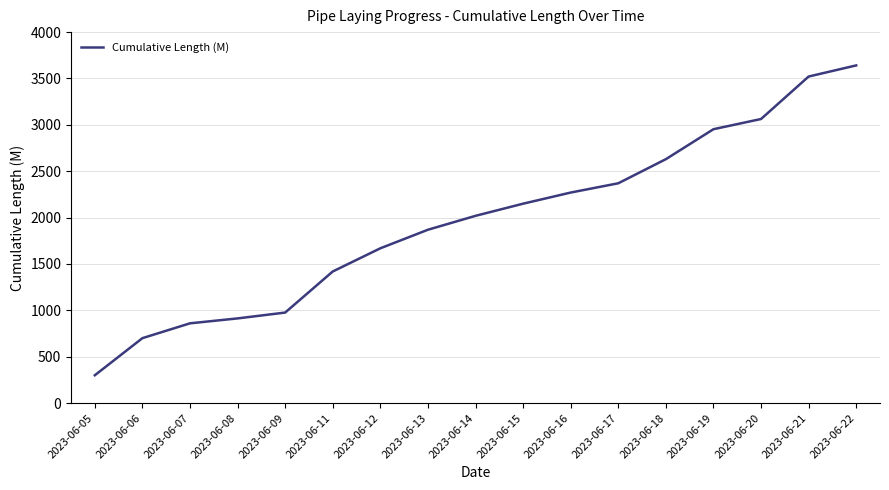

Rank the categories by value from highest to lowest.

2023-06-22, 2023-06-21, 2023-06-20, 2023-06-19, 2023-06-18, 2023-06-17, 2023-06-16, 2023-06-15, 2023-06-14, 2023-06-13, 2023-06-12, 2023-06-11, 2023-06-09, 2023-06-08, 2023-06-07, 2023-06-06, 2023-06-05